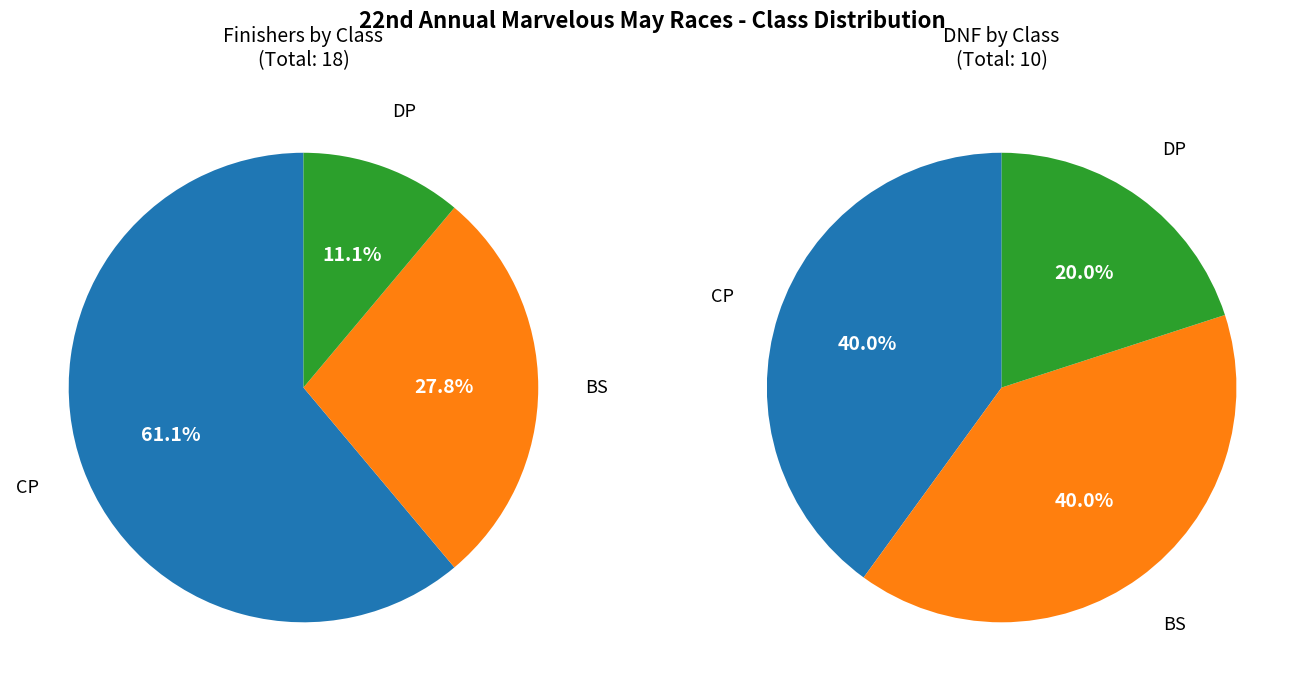

Which category has the smallest portion of the pie?

DP